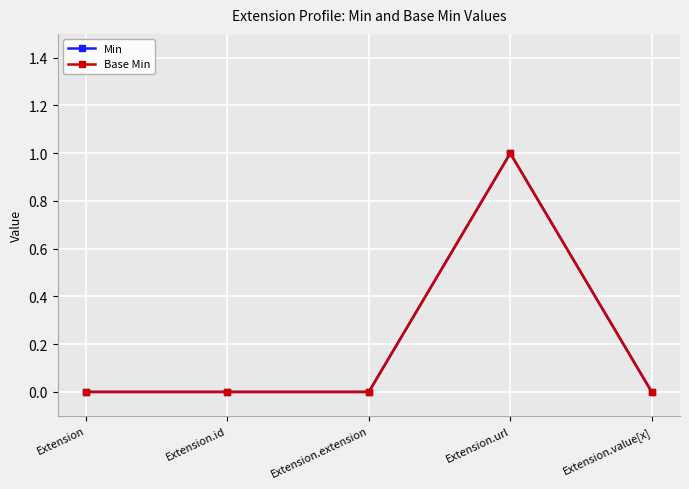

Where is the first local maximum for Min?

Extension.url